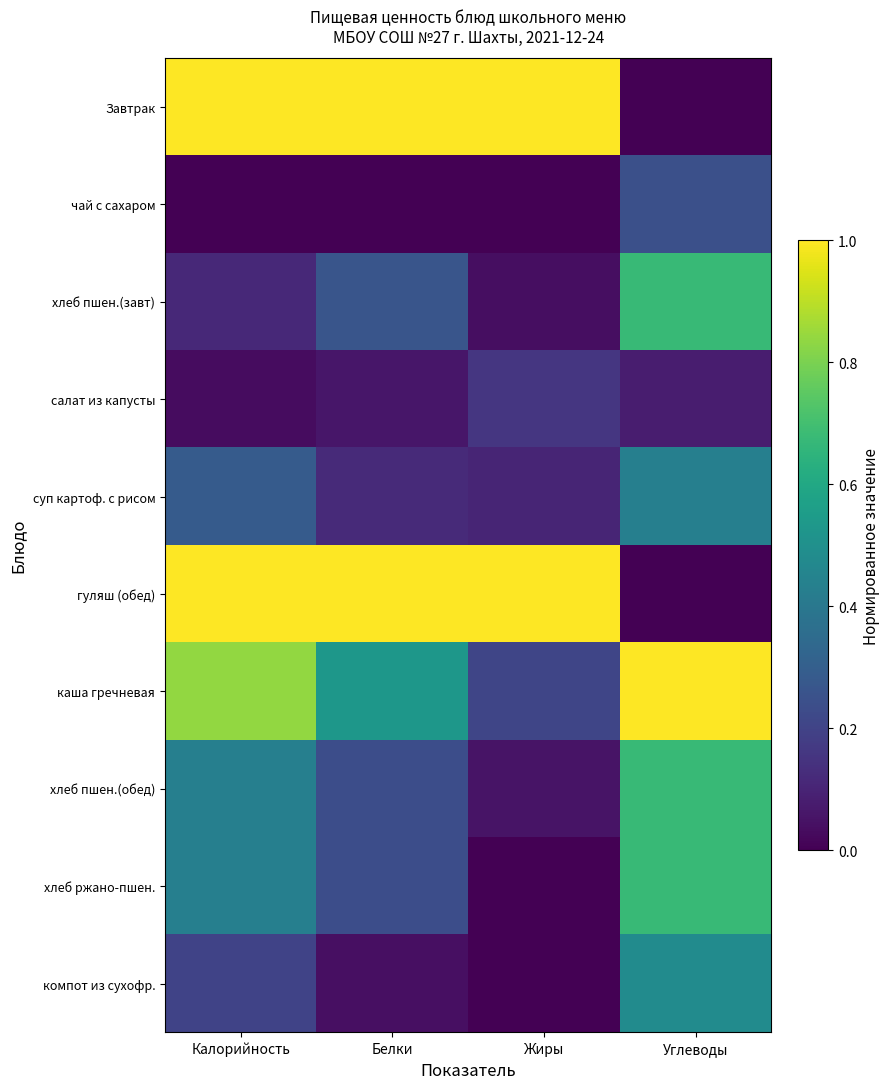

Which series has the largest total across all categories?

Завтрак